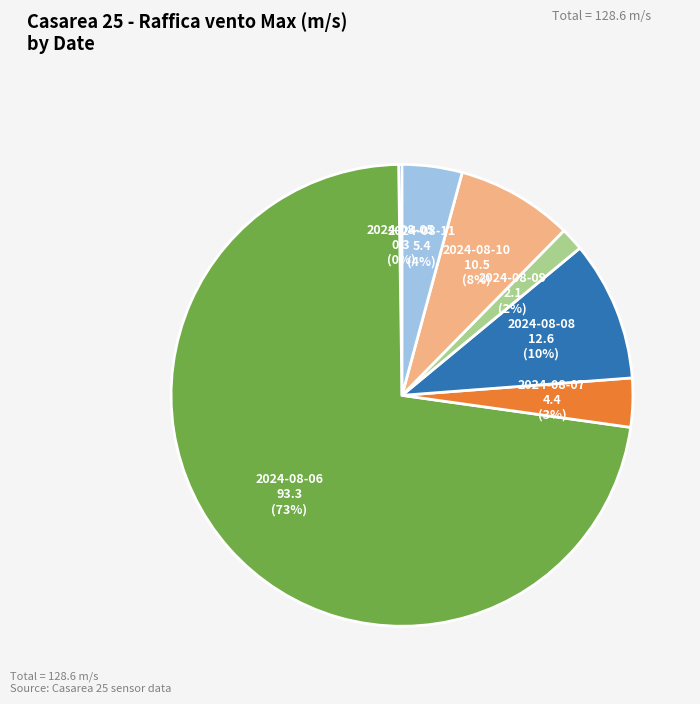

Which category has the biggest portion of the pie?

2024-08-06